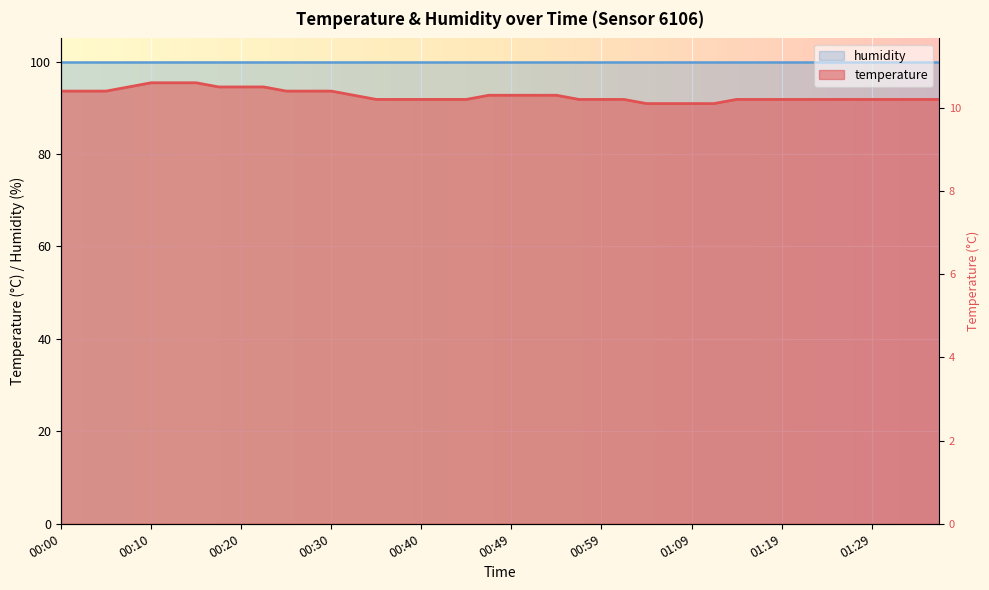

Which category has the lowest value across all series?

01:04